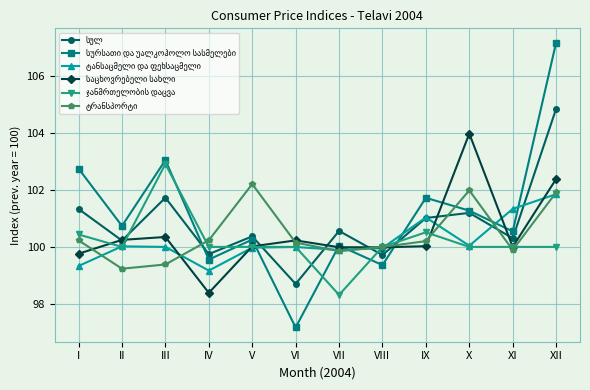

Which category has the lowest value across all series?

VI